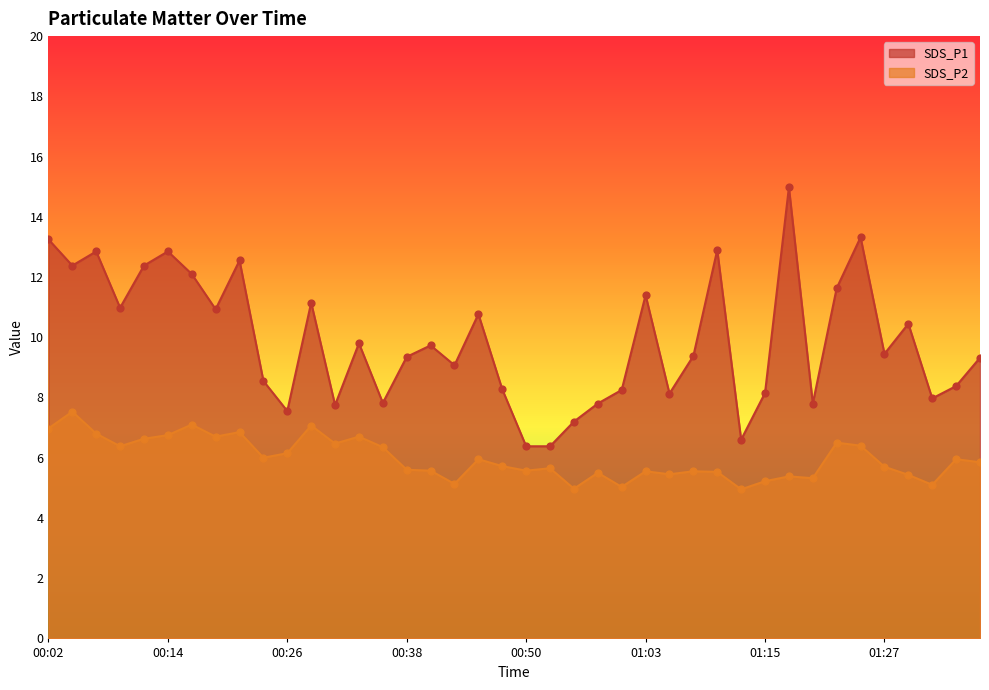

Is the value of SDS_P2 at 00:33 greater than the value of SDS_P1 at 01:20?

No